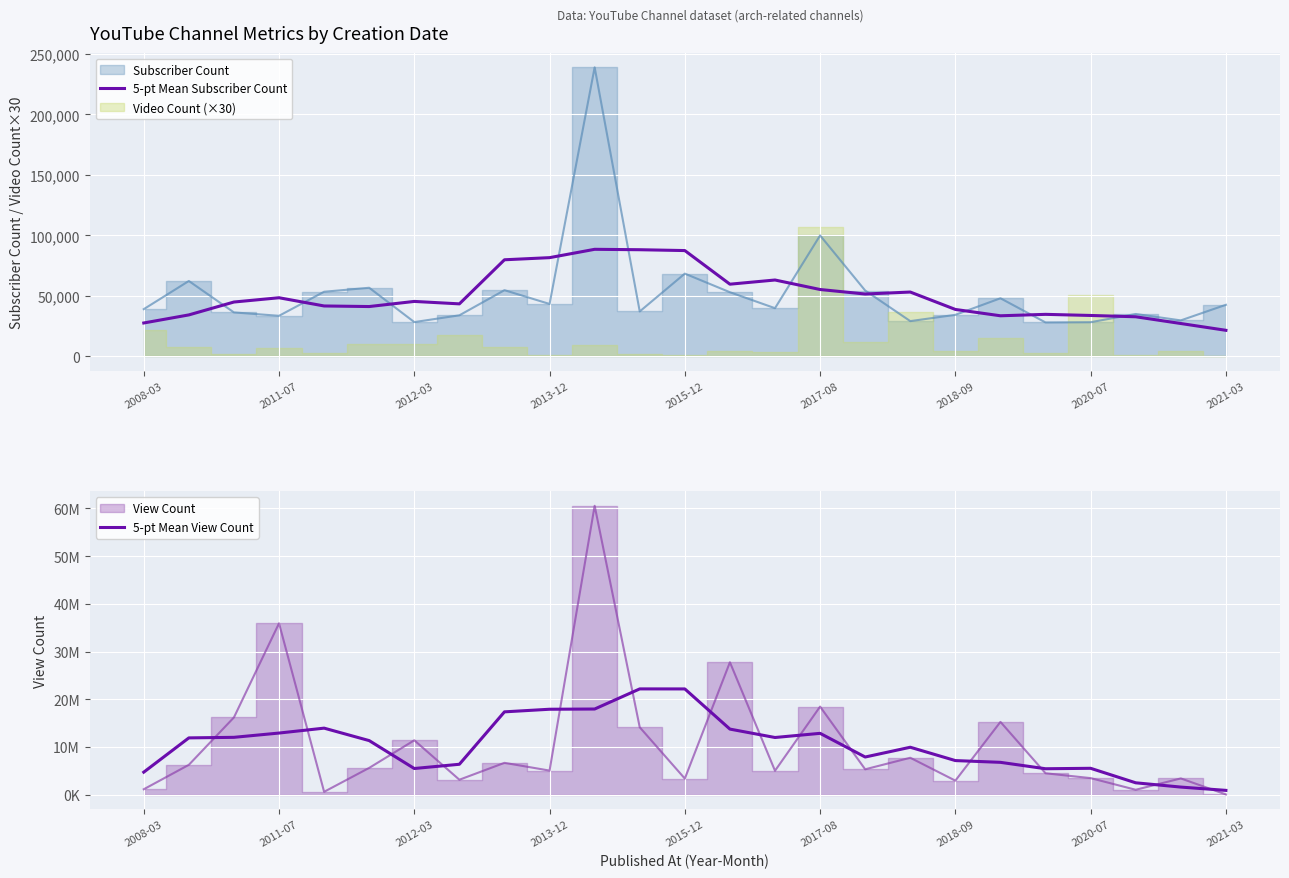

At how many categories does at least one series exceed 14271739?

5